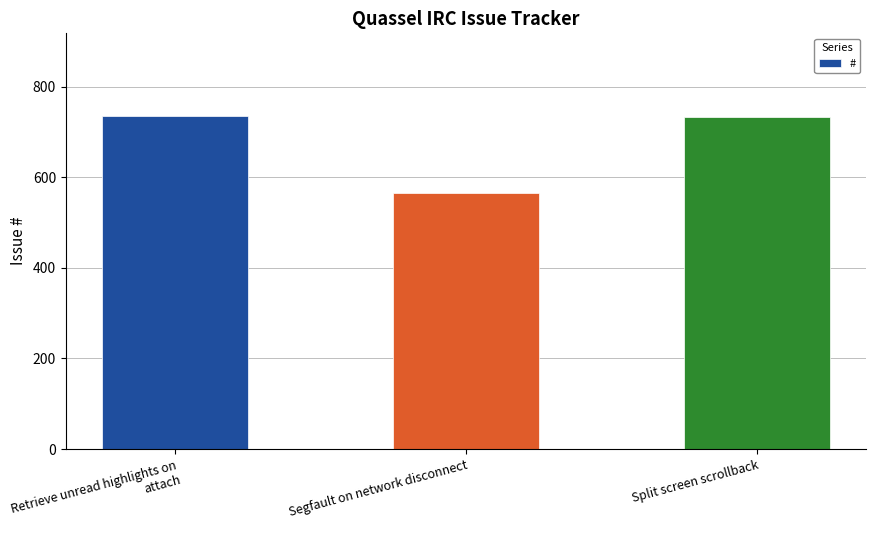

What is the label of the 2nd bar from the left?

Segfault on network disconnect